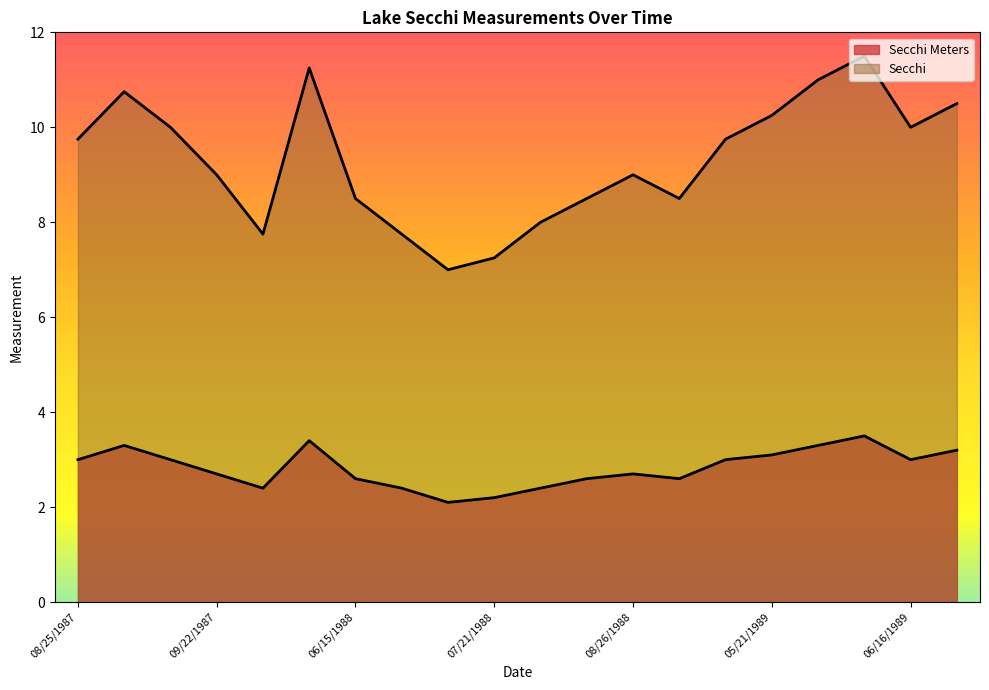

Which series has the largest total across all categories?

Secchi